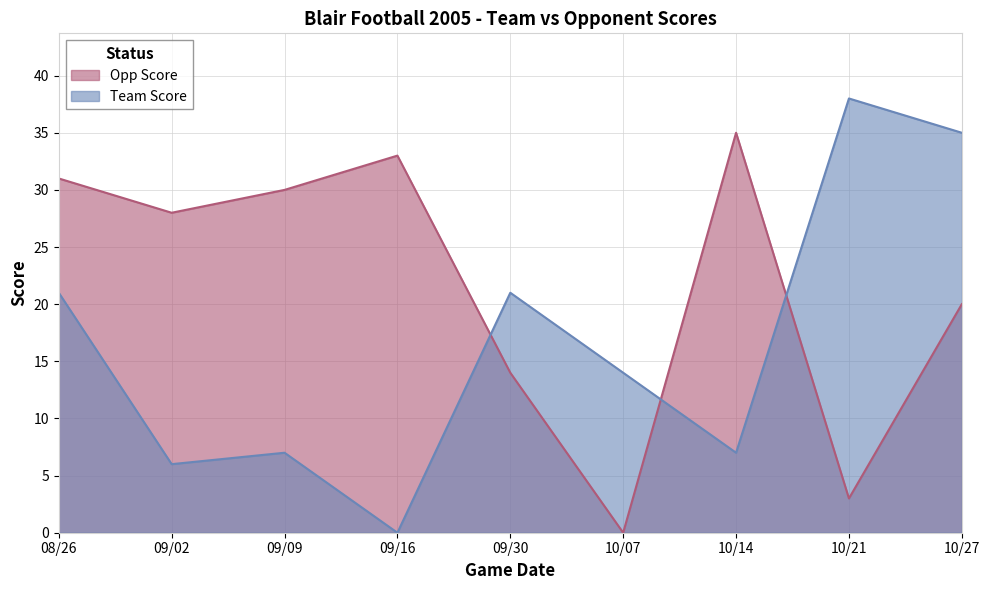

Which has a higher value, 10/27 or 09/09?

09/09